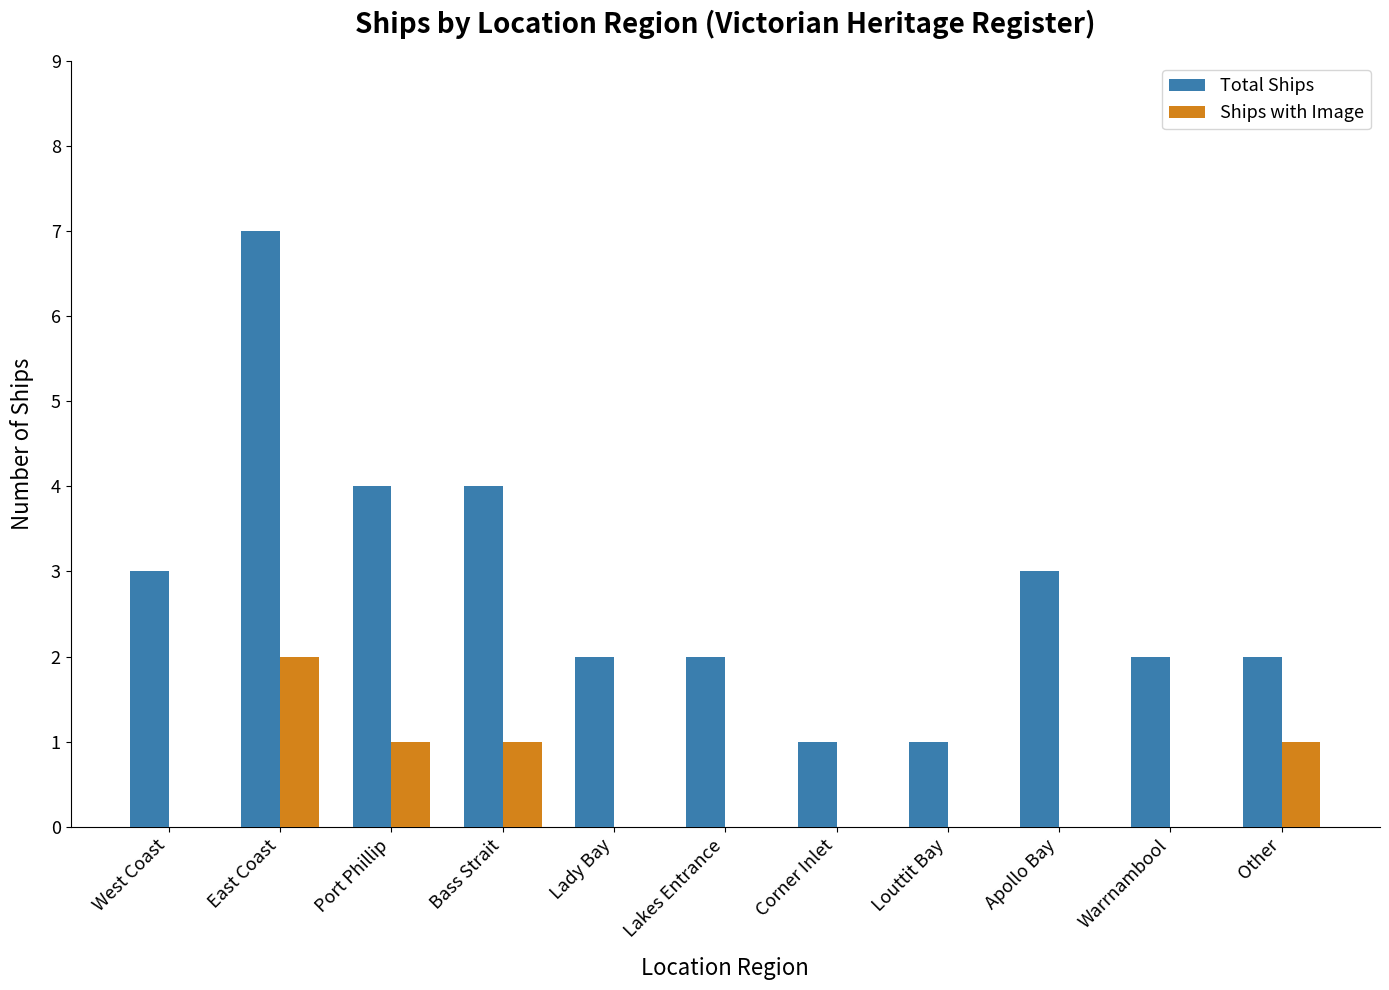

Reading left to right, list all the values displayed in this chart.

Total Ships: West Coast=3	East Coast=7	Port Phillip=4	Bass Strait=4	Lady Bay=2	Lakes Entrance=2	Corner Inlet=1	Louttit Bay=1	Apollo Bay=3	Warrnambool=2	Other=2
Ships with Image: West Coast=0	East Coast=2	Port Phillip=1	Bass Strait=1	Lady Bay=0	Lakes Entrance=0	Corner Inlet=0	Louttit Bay=0	Apollo Bay=0	Warrnambool=0	Other=1